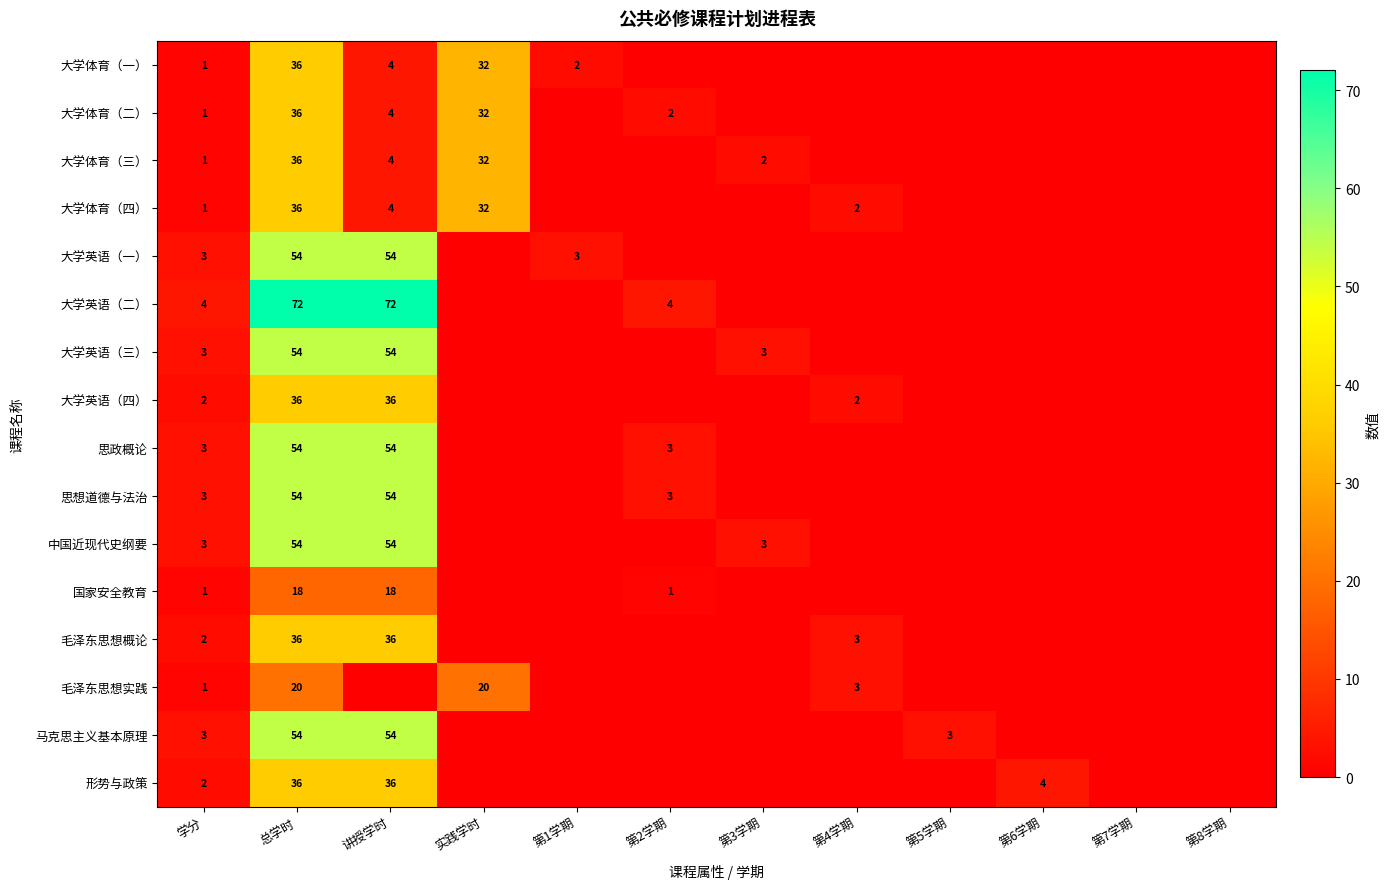

The value of 大学英语（三） at 讲授学时 is 54. True or false?

True